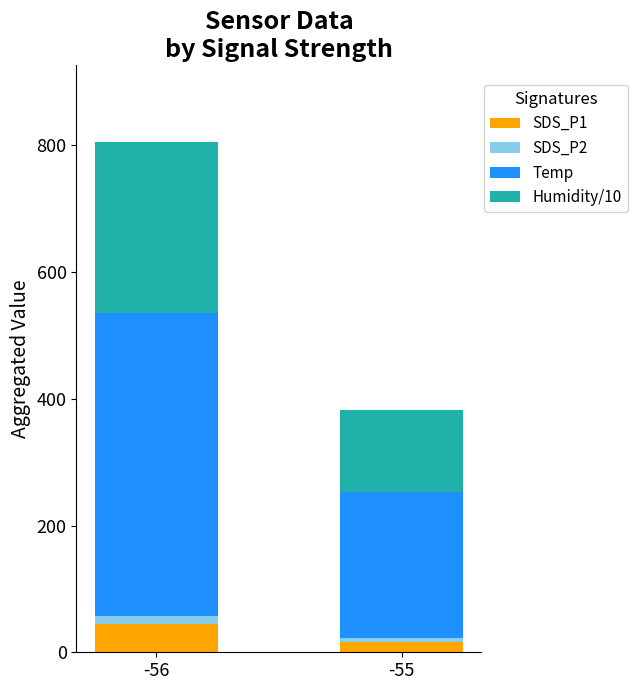

How many bars are there in total?

2